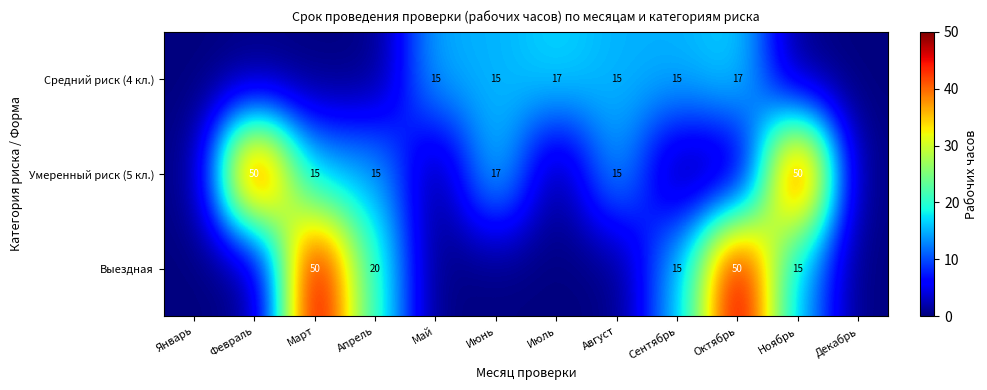

How many data points in Умеренный риск (5 кл.) are less than 15?

6